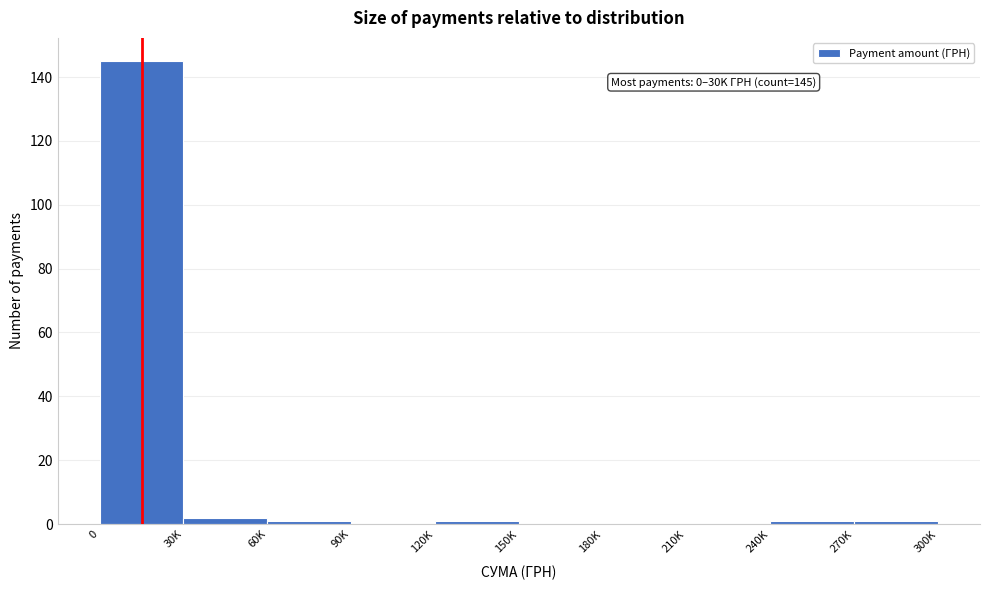

Reading right to left, list all the values displayed in this chart.

270K=1	240K=1	210K=0	180K=0	150K=0	120K=1	90K=0	60K=1	30K=2	0=145